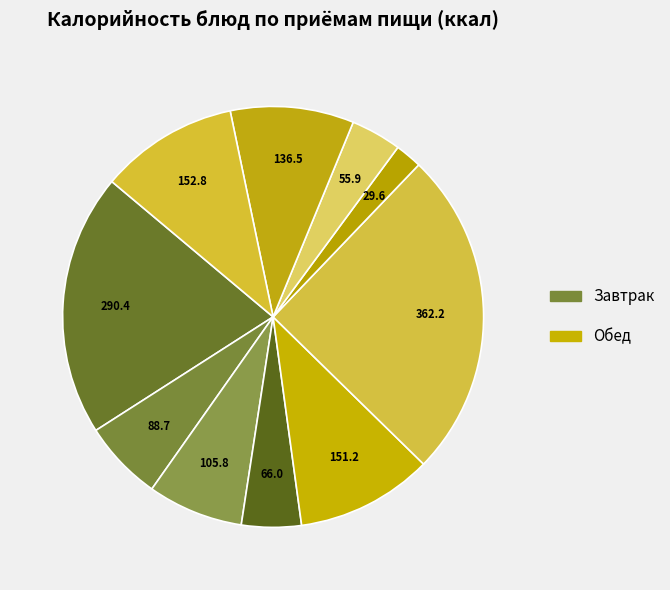

How many segments does this pie chart have?

10